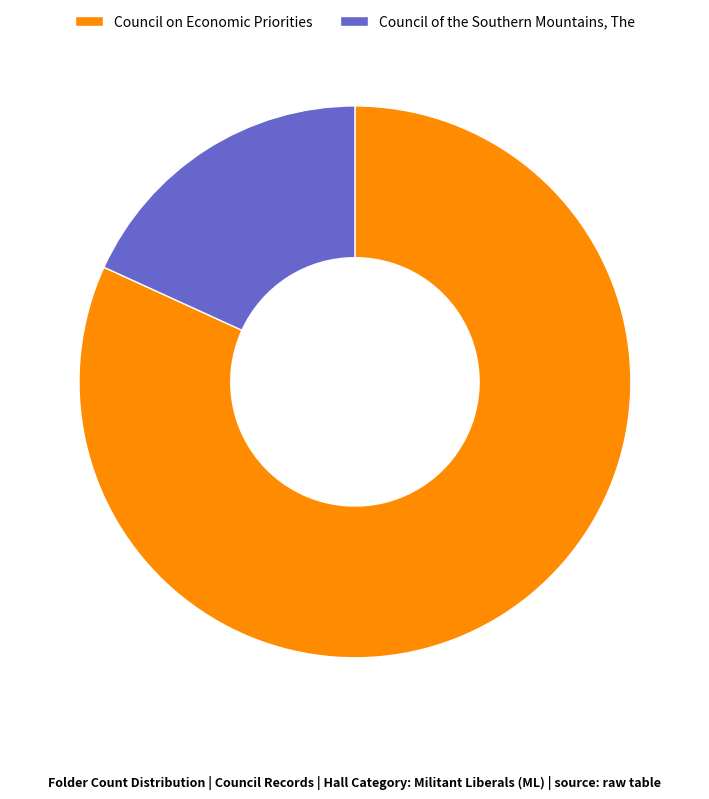

The Council on Economic Priorities slice represents 82% of the pie. True or false?

True